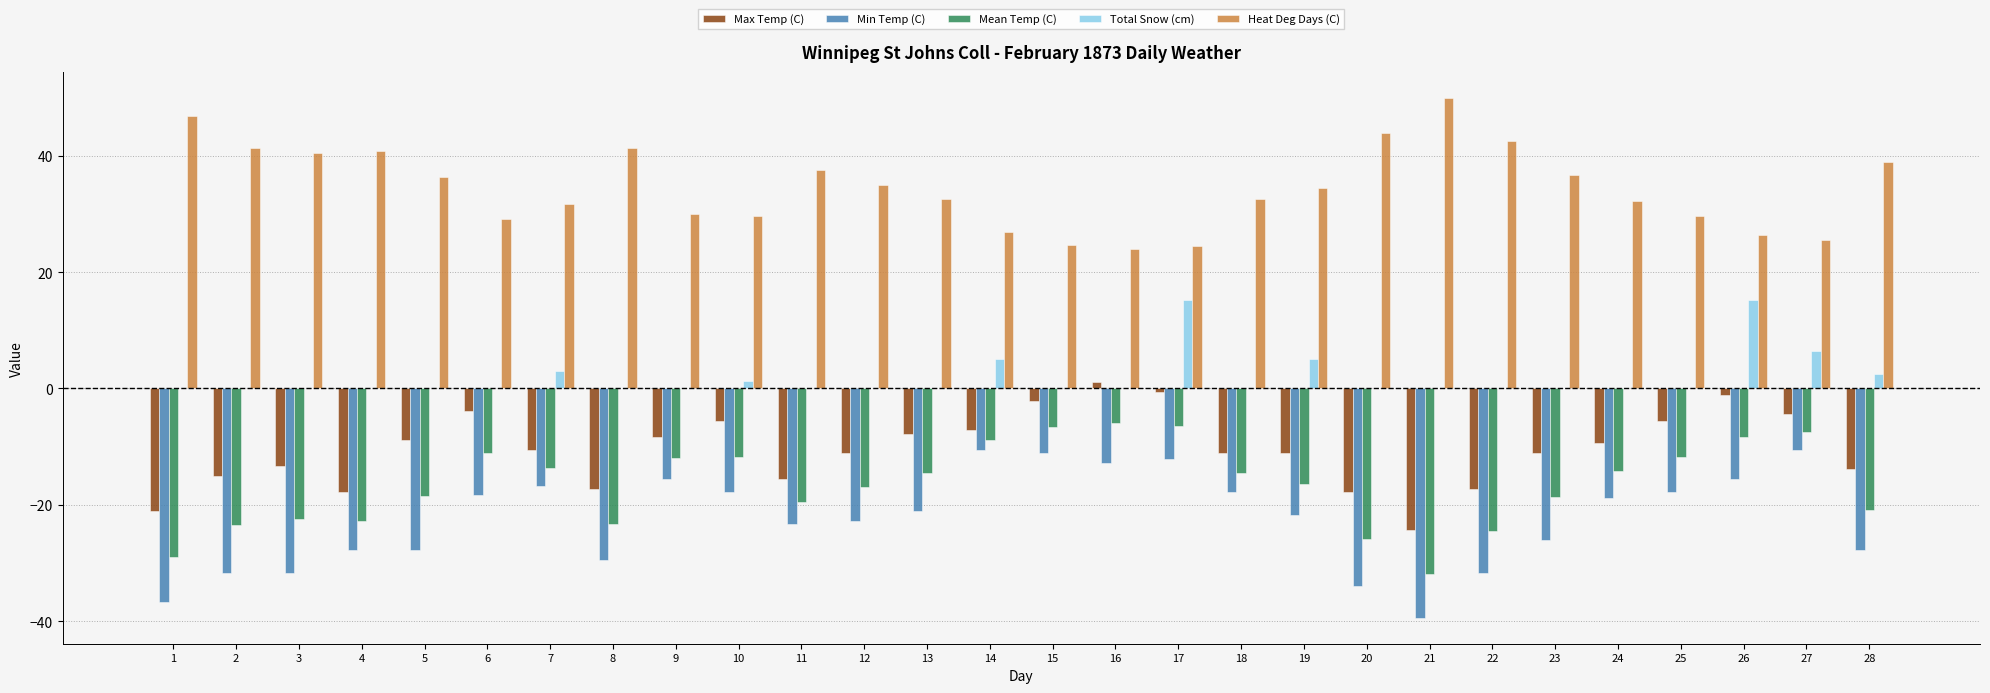

True or false: Heat Deg Days (C) has a value of 29.7 at 10.

True